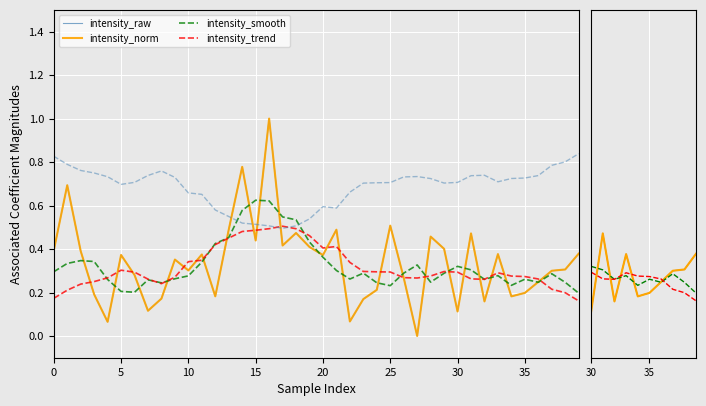

What is the average value of the intensity_norm series?

0.3